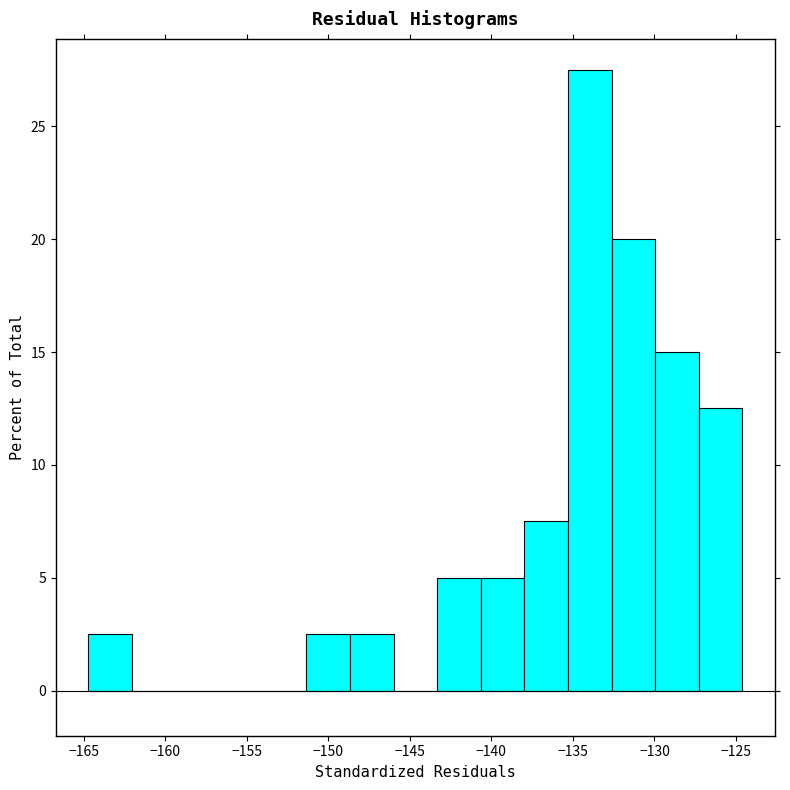

What is the height of the bar covering -127.5 to -124.5 on the x-axis? Neither the bar edges nor the heights are printed on the chart, so give them approximately, as read against the axes.

12.5